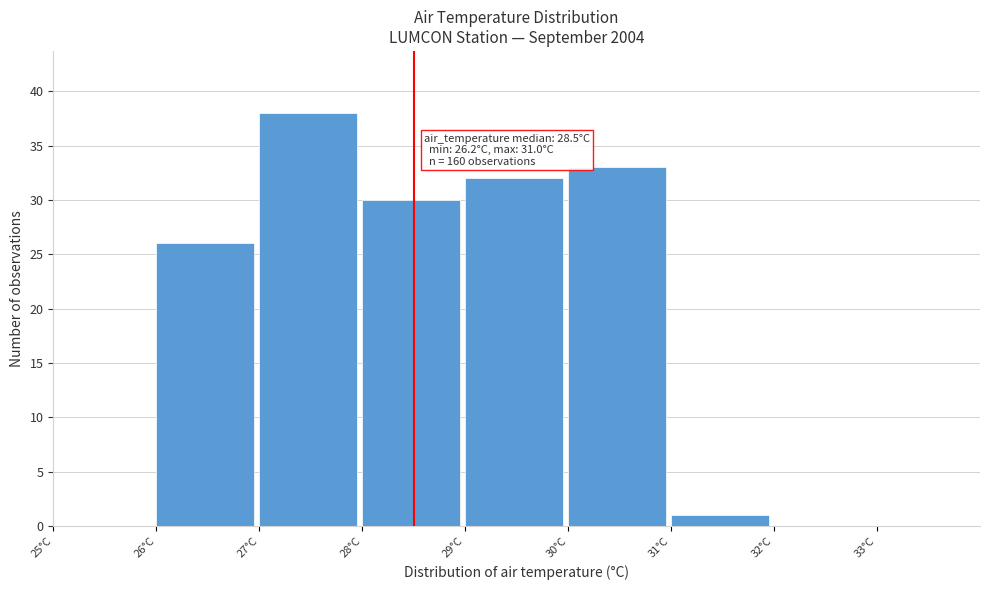

Which range on the x-axis has the tallest bar?

27 to 28